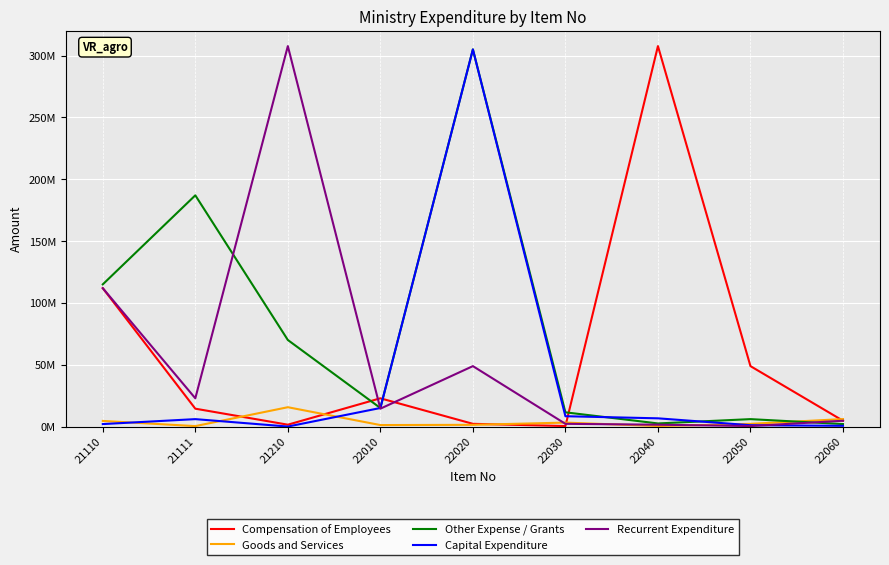

What is the value of the Goods and Services point at the 5th from the left?

1375000